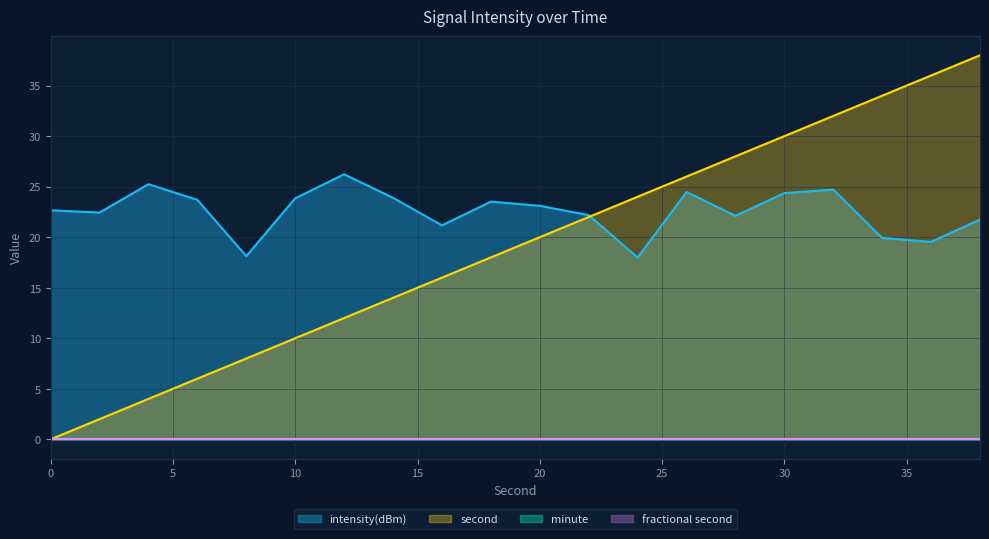

Is the value of intensity(dBm) at 26 greater than the value of second at 30?

No